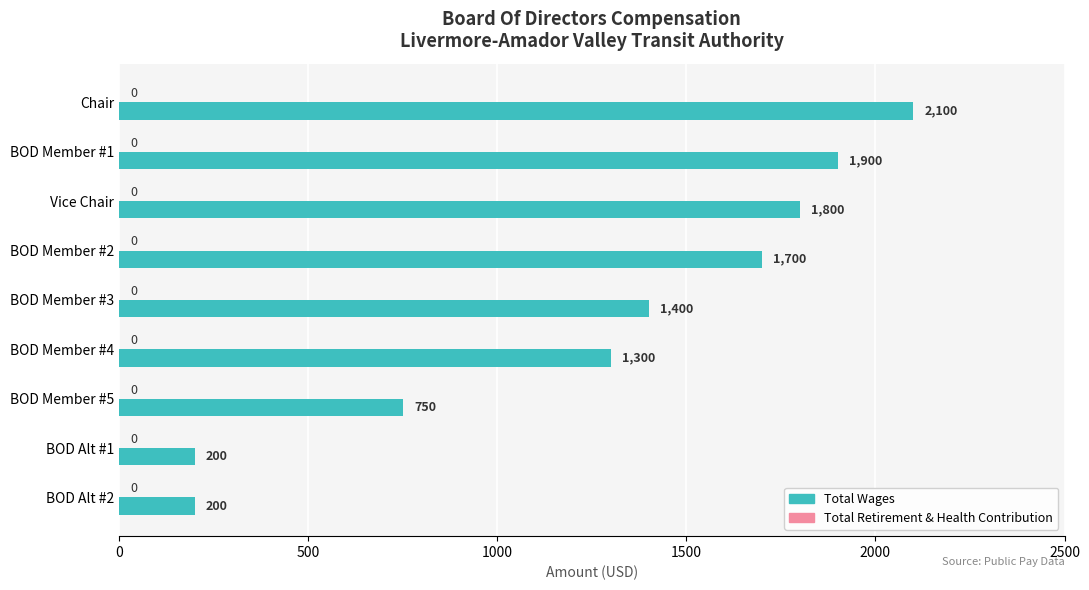

Reading bottom to top, what are all the values shown in this chart?

200	200	750	1300	1400	1700	1800	1900	2100